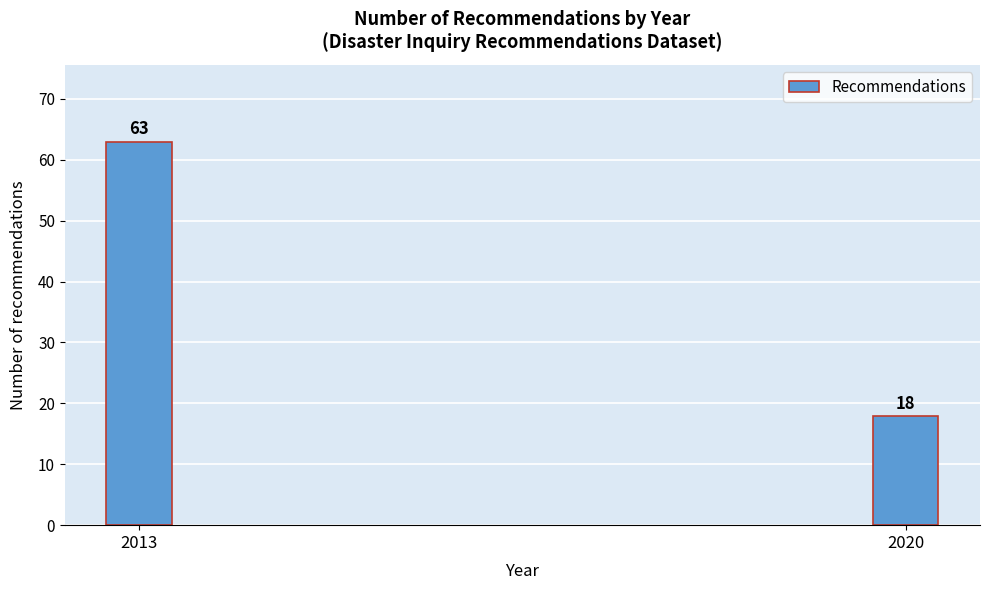

Reading left to right, what are all the values shown in this chart?

63	18